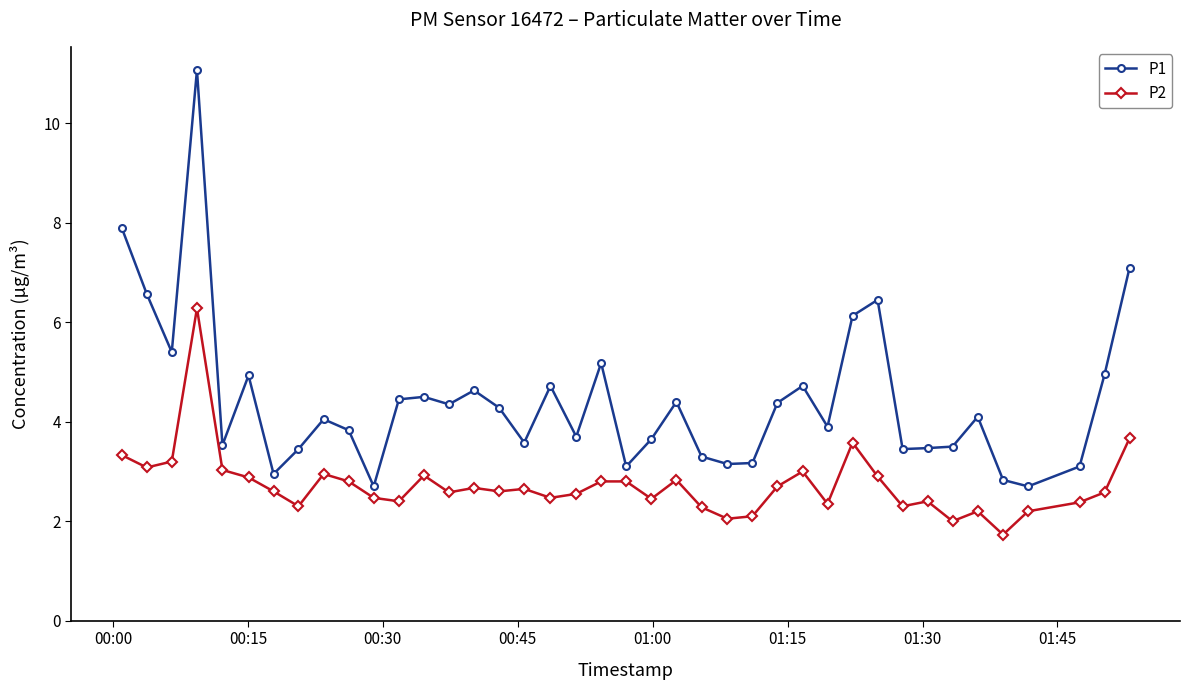

Which series has the largest total across all categories?

P1